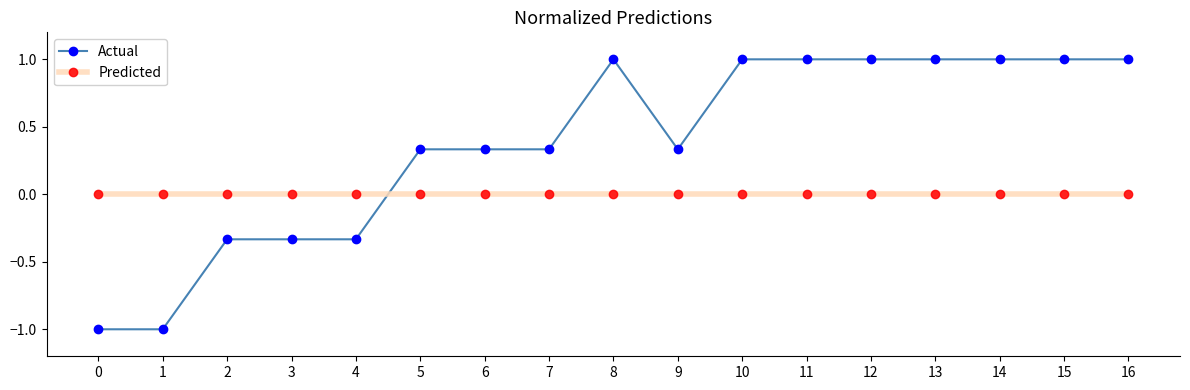

Is the value of Actual at 7 greater than the value of Predicted at 1?

Yes